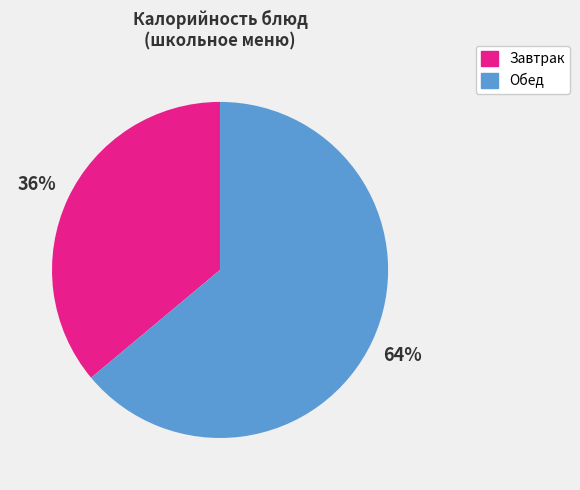

To the nearest percent, what is the average slice percentage?

50%